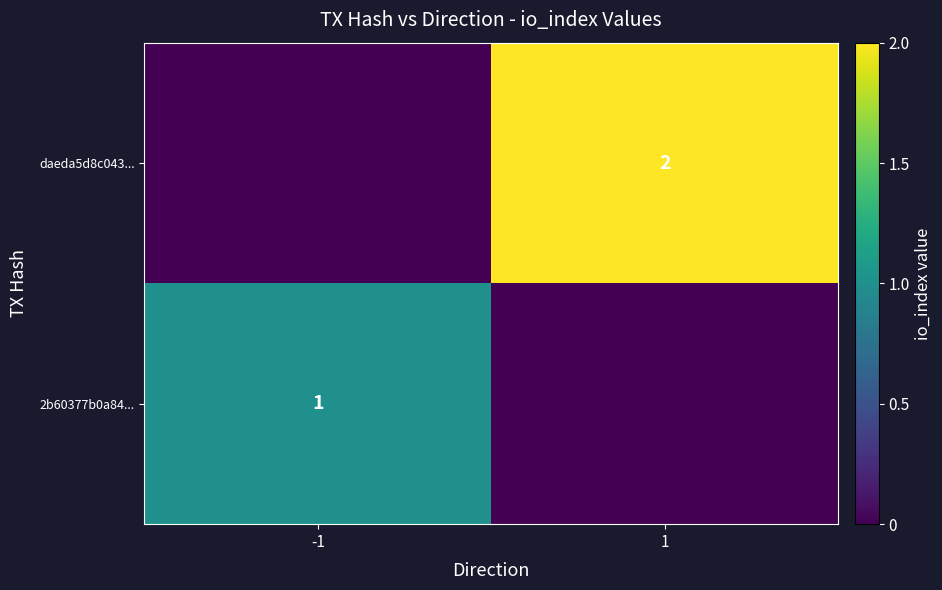

The 2b60377b0a84... series shows 1 at -1. True or false?

True